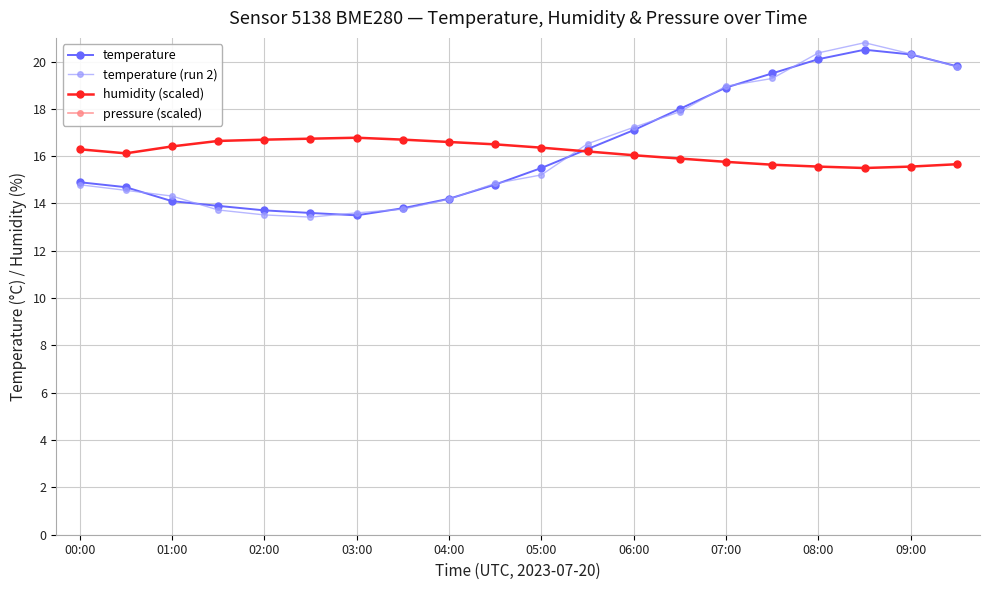

How many values in the temperature (run 2) series exceed 15?

10